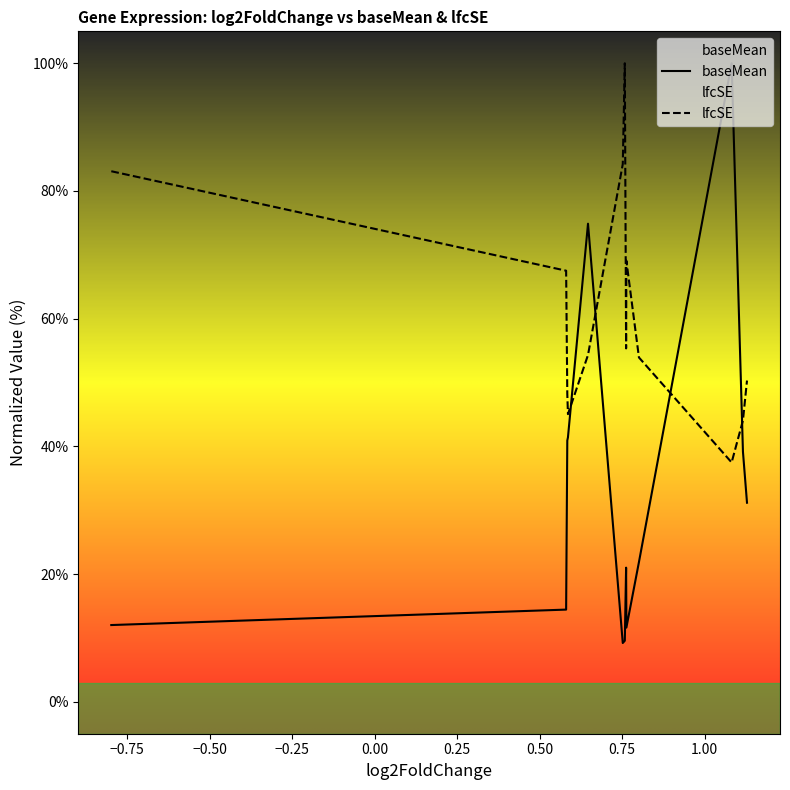

Reading left to right, list all the values displayed in this chart.

baseMean: 12.0	14.4	40.9	41.4	74.9	9.2	9.6	21.0	11.6	21.9	100.0	39.2	31.2
lfcSE: 83.1	67.5	48.2	45.0	54.3	84.2	100.0	55.3	69.1	53.9	37.5	44.1	50.3